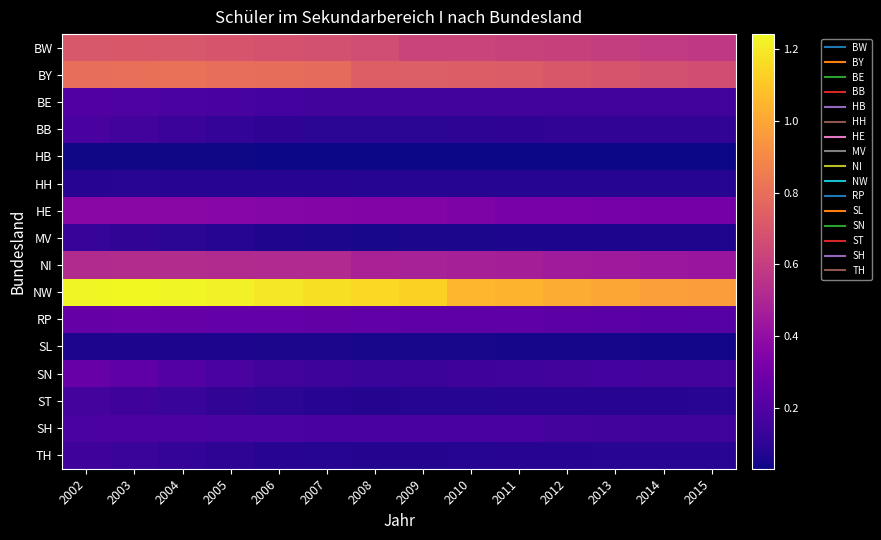

At which category does the chart reach its minimum across all series?

2014